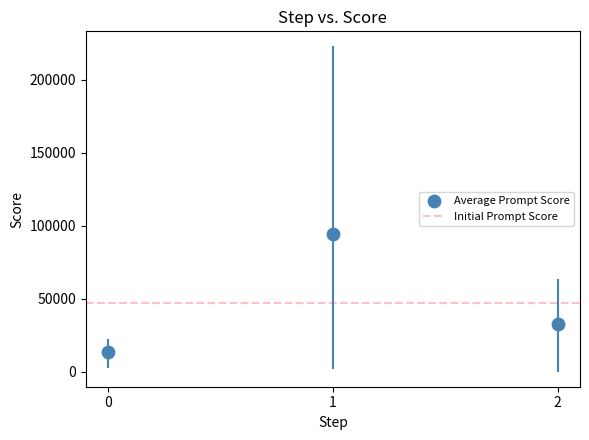

What Y value in the scatter plot is closest to 54133?

32638.6